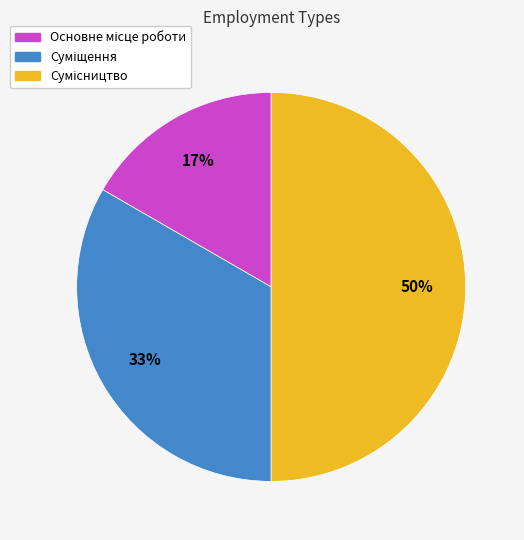

To the nearest percent, what is the average slice percentage?

33%